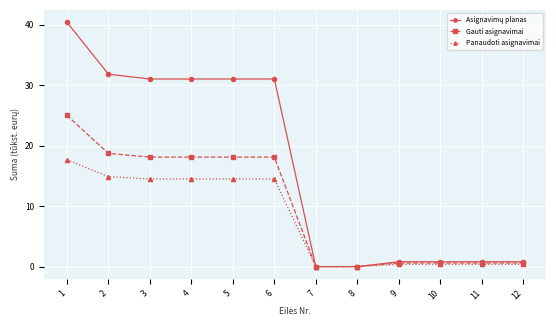

Is it true that Gauti asignavimai equals 18.1 at 4?

True